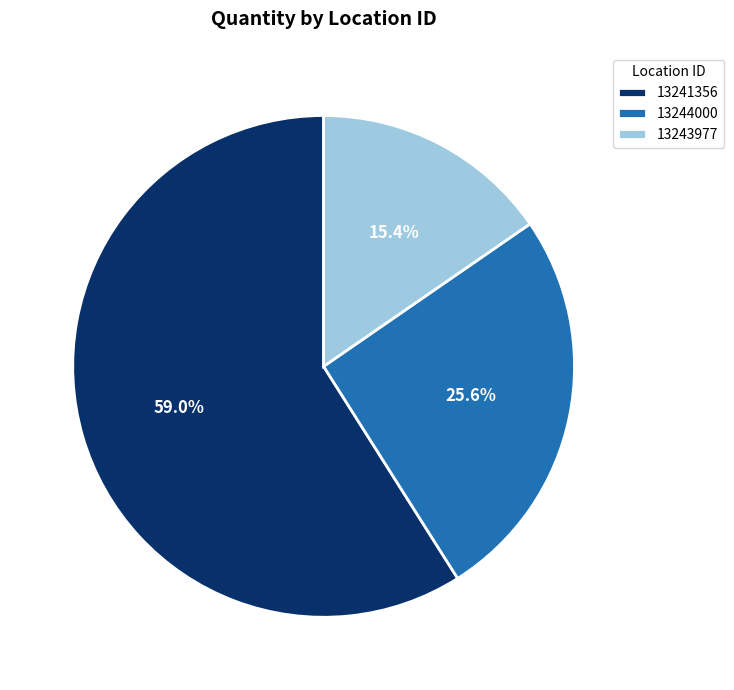

To the nearest percent, what portion does 13241356 represent?

59%